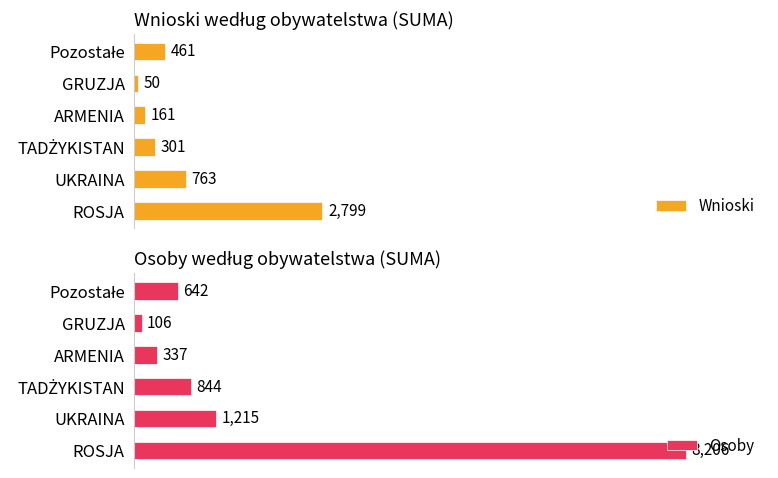

At how many categories does at least one series exceed 7363?

1